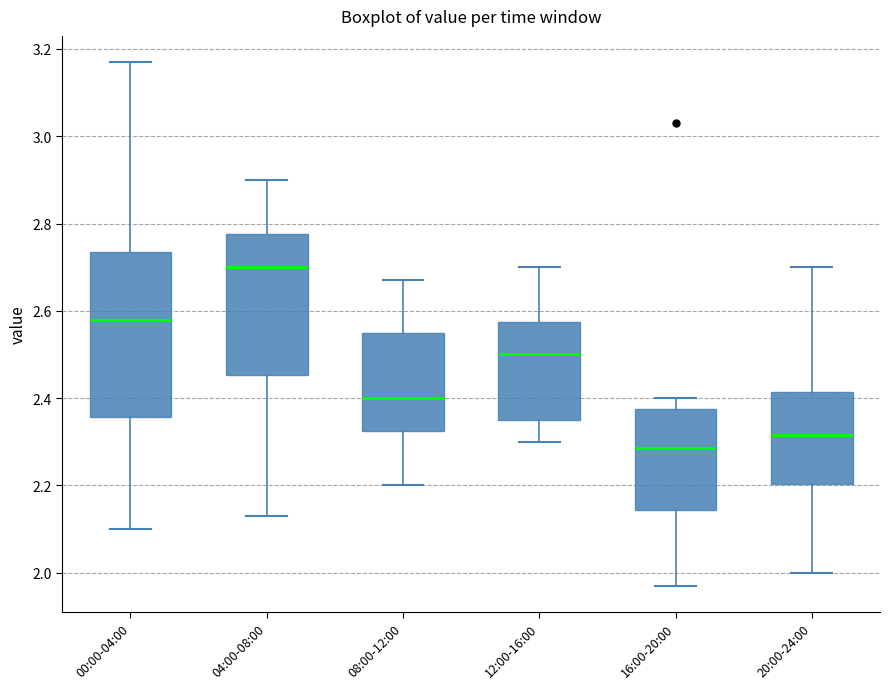

Which box is the tallest, from its lower edge to its upper edge?

00:00-04:00